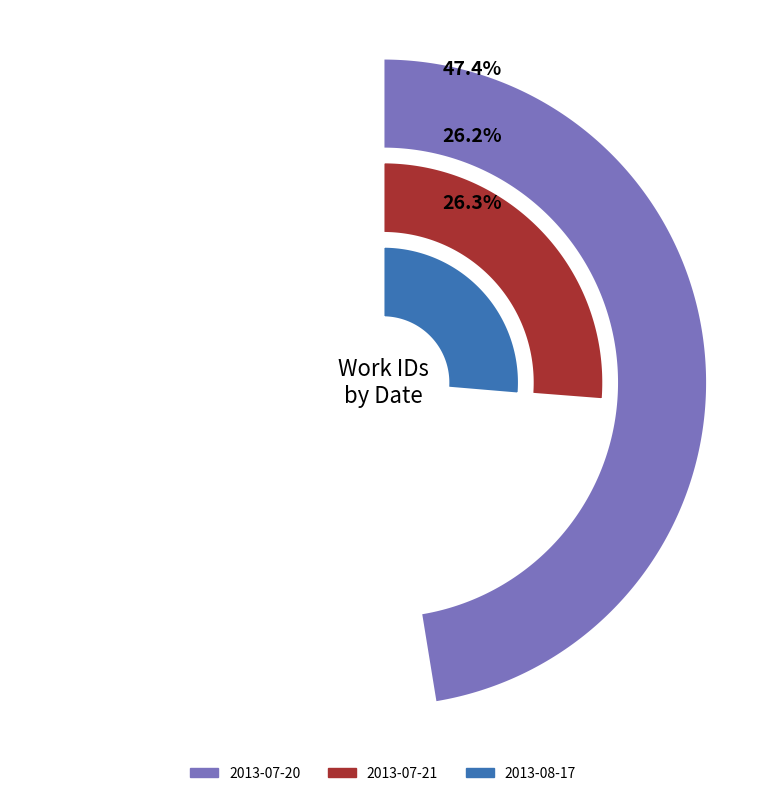

Which category has the biggest portion of the pie?

2013-07-20